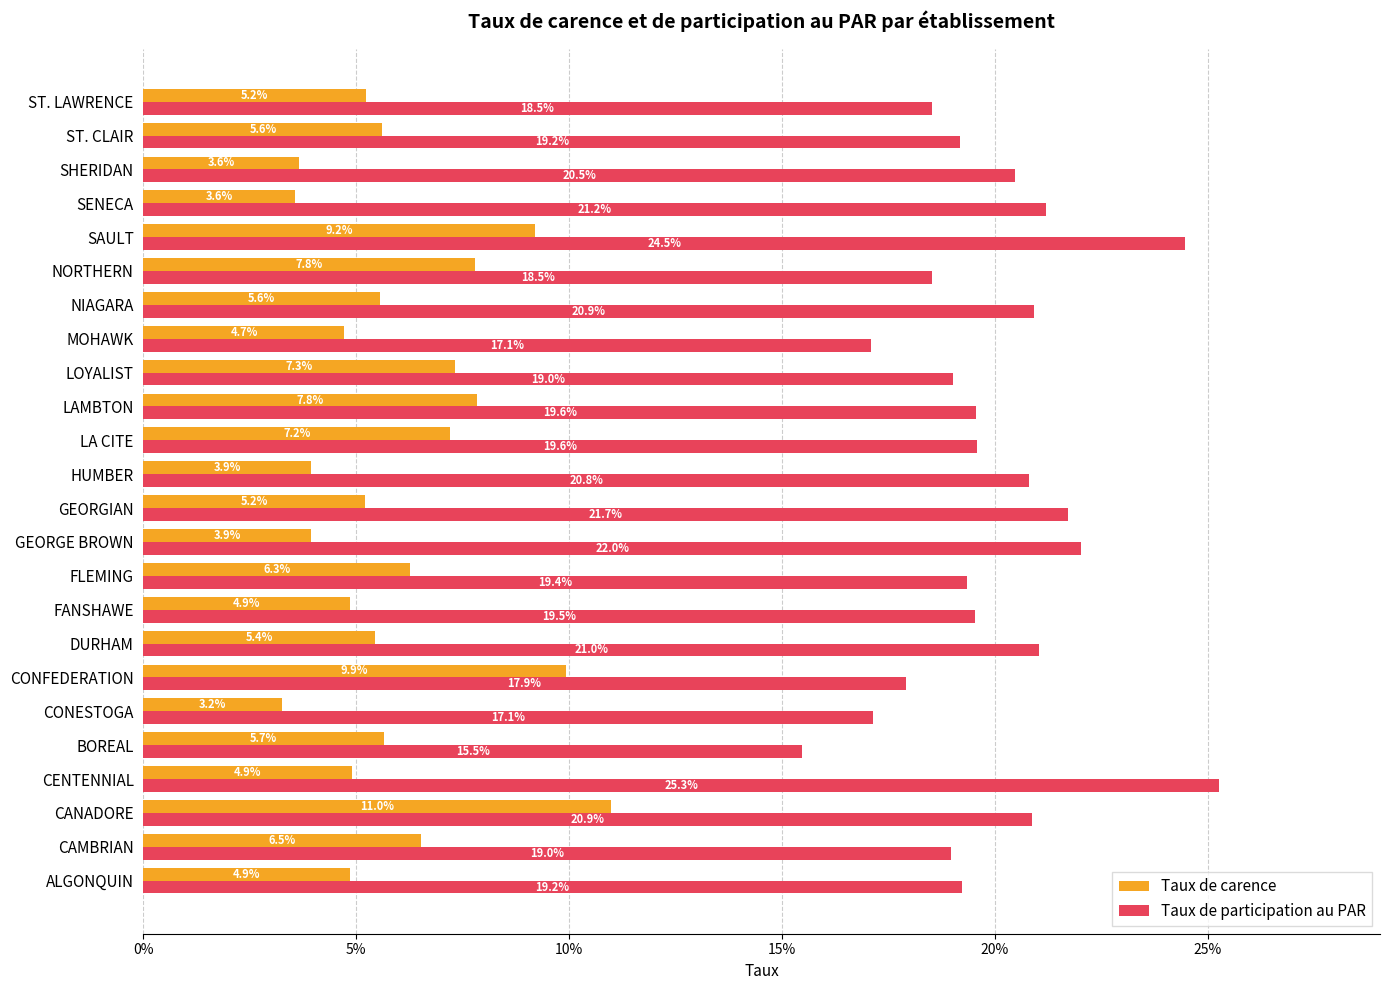

What is the highest value of the Taux de carence series?

0.1